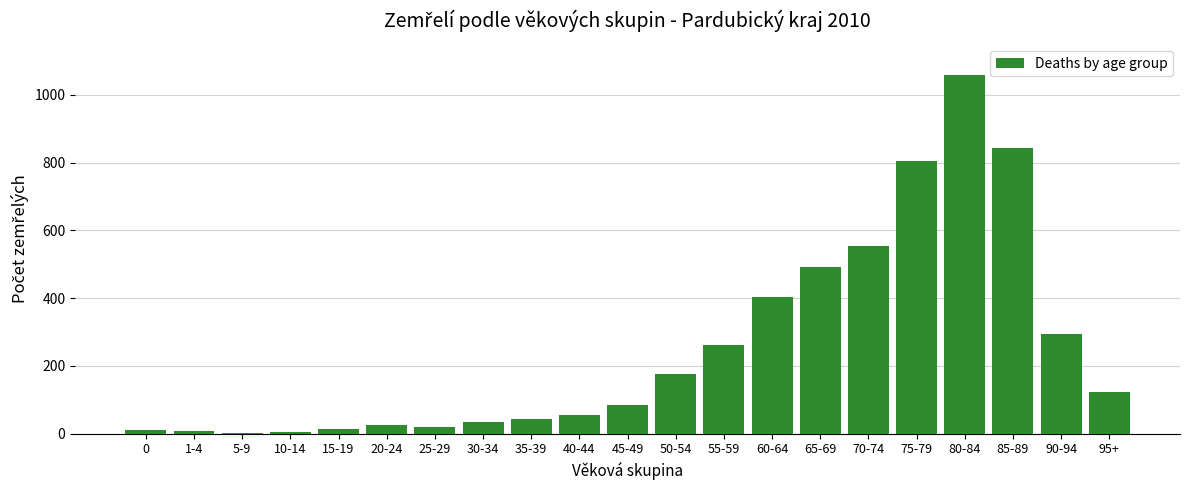

What is the change in value from 65-69 to 75-79?

+314